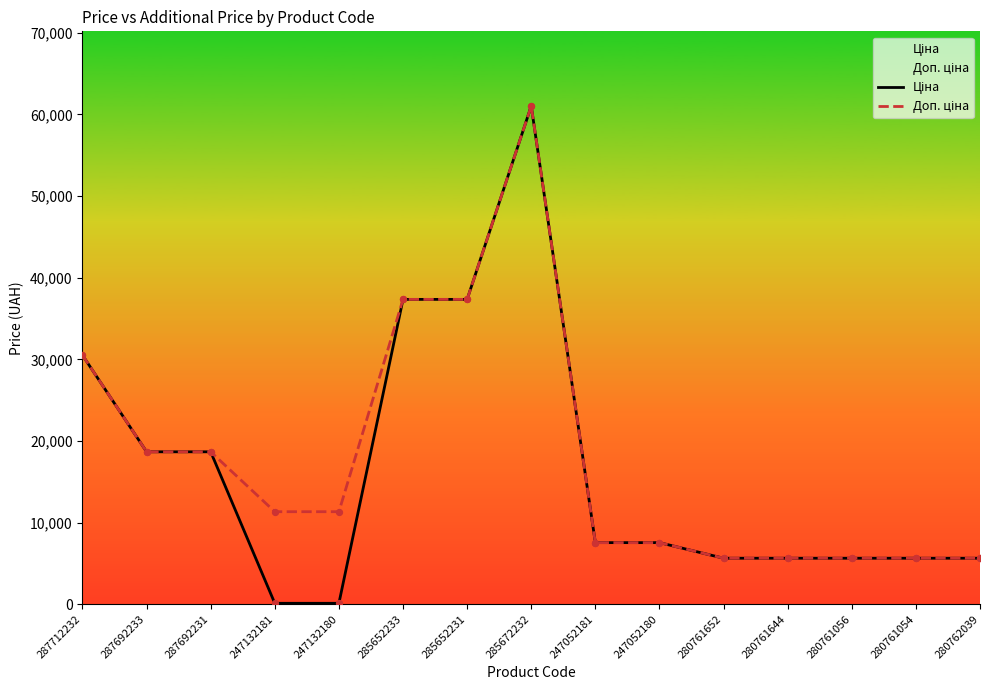

Which series reaches the maximum Y coordinate?

Ціна